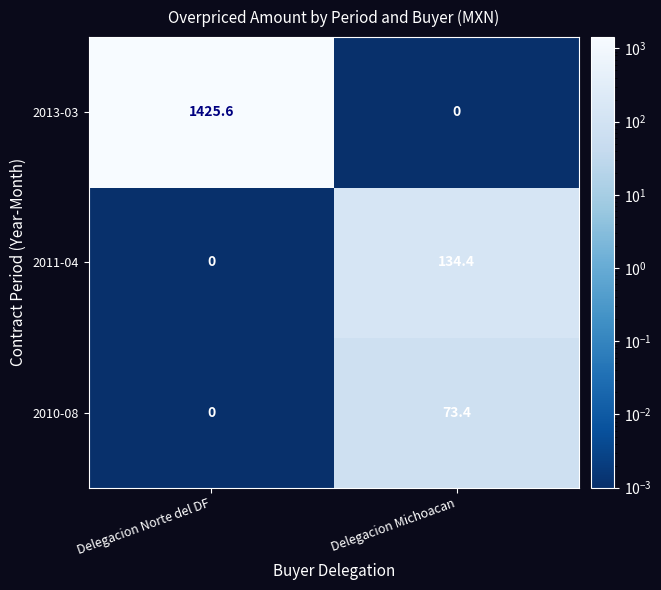

What is the difference between the highest and lowest values at Delegacion Norte del DF?

1425.6